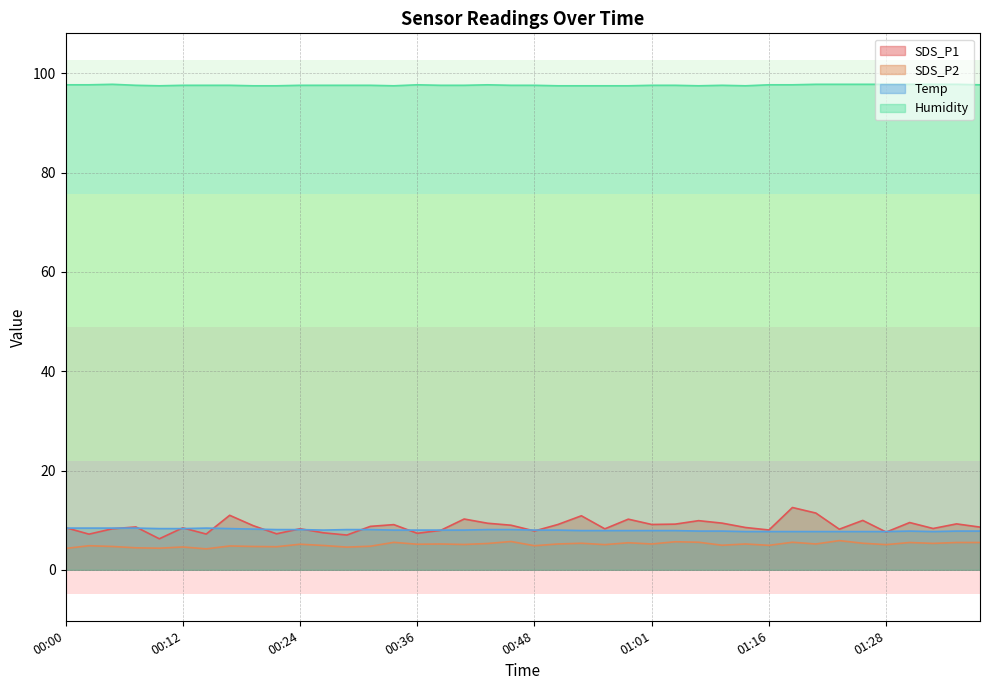

What are all the series names shown in the legend?

SDS_P1, SDS_P2, Temp, Humidity